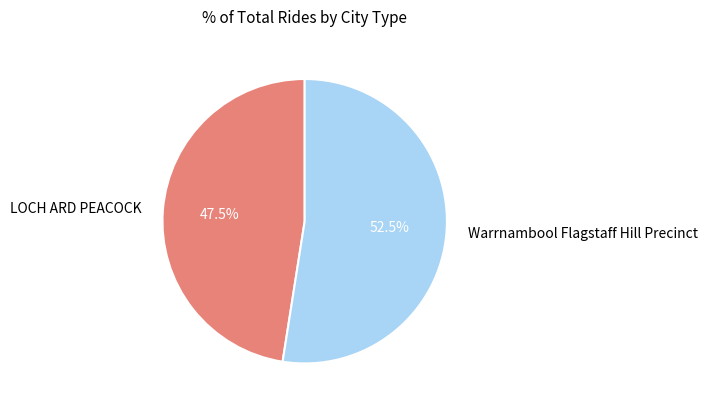

Which slice is the smallest?

LOCH ARD PEACOCK